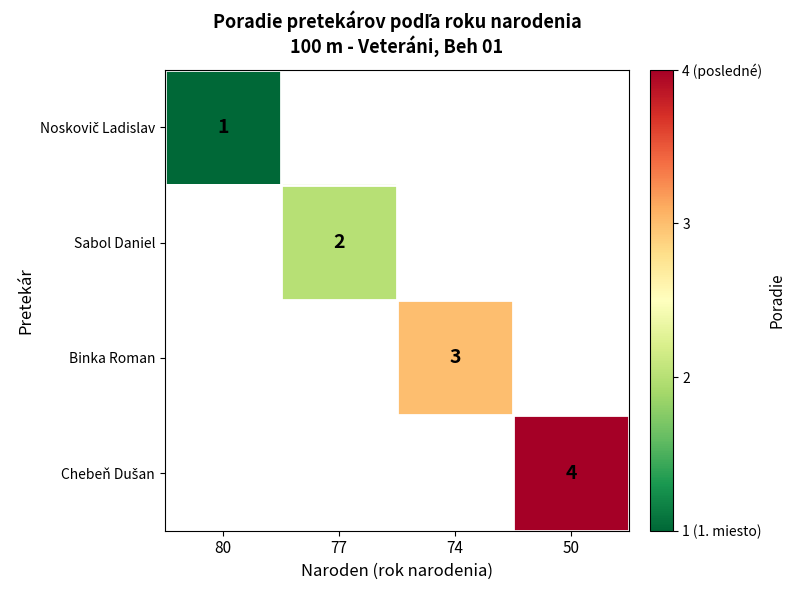

The Binka Roman series shows 2 at 74. True or false?

False